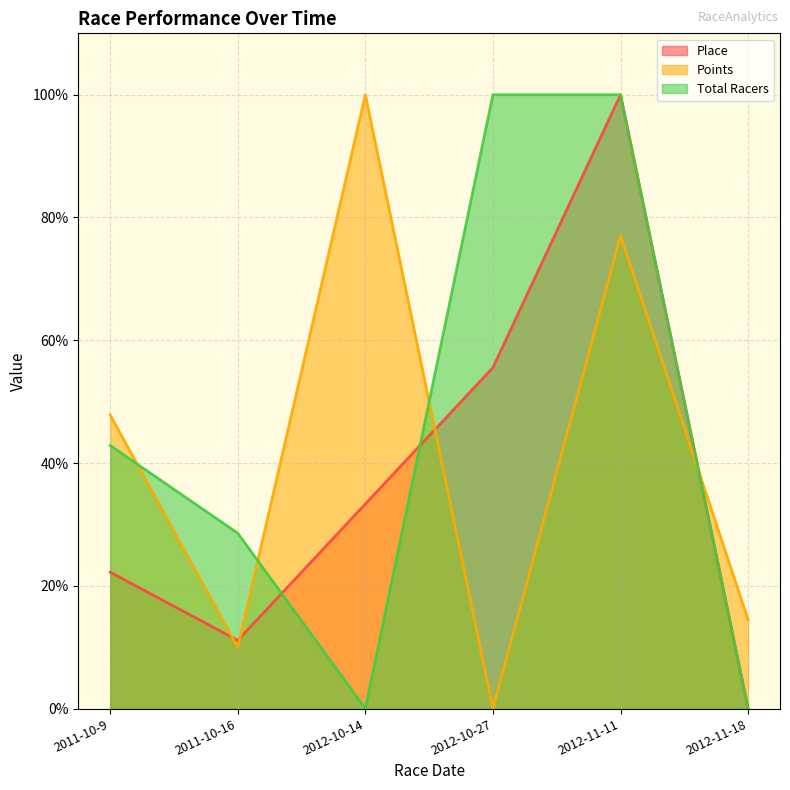

How many interior local valleys does the Points series have?

2